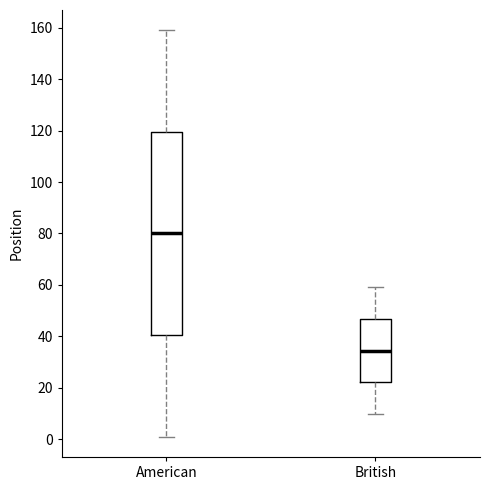

Reading left to right, transcribe this box plot: for each box, give where its median line is, the range the box spans, and where its two whiskers end, as read against the y-axis. The values are not printed on the chart, so give them approximately, as read against the axis.

American: median 80, box 40 to 120, whiskers 2 to 160
British: median 34, box 22 to 46, whiskers 10 to 60